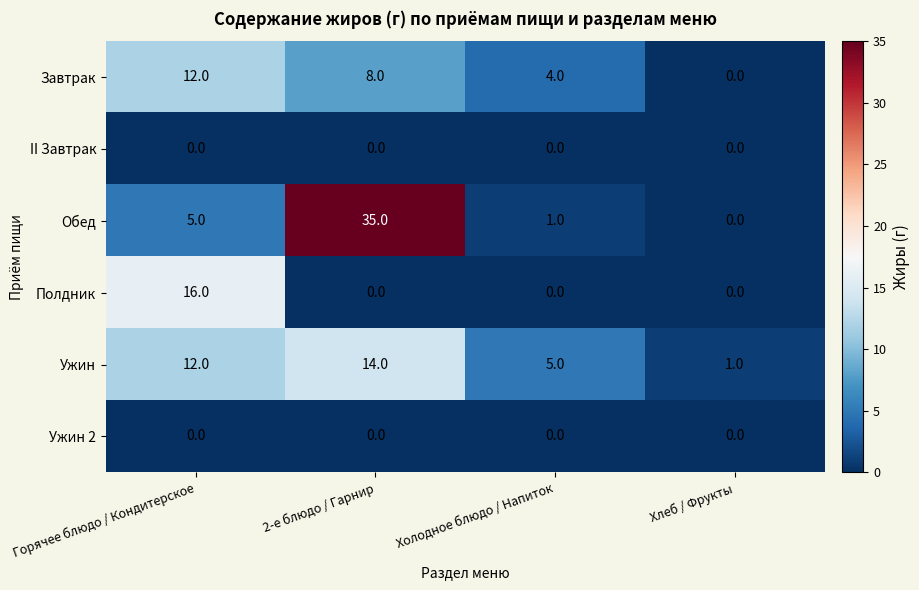

Which series has the largest range (max minus min)?

Обед